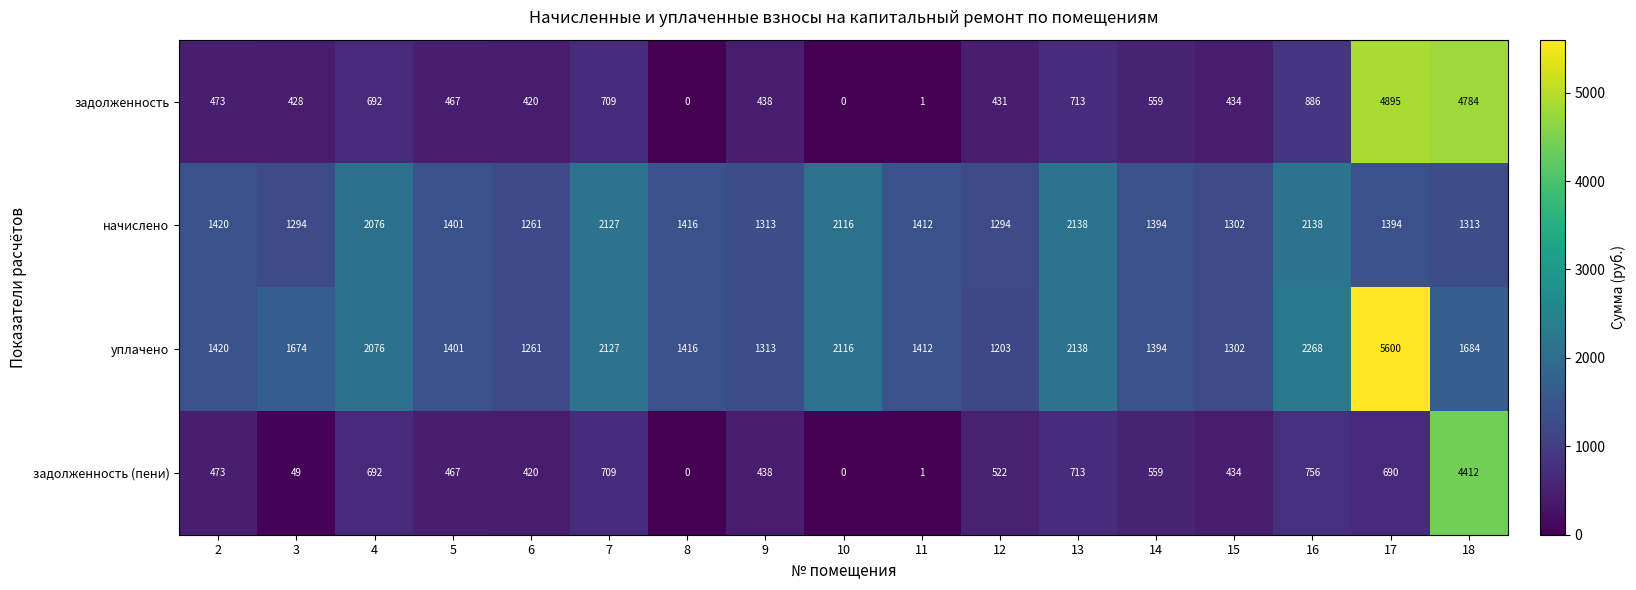

Which series has the largest total across all categories?

уплачено